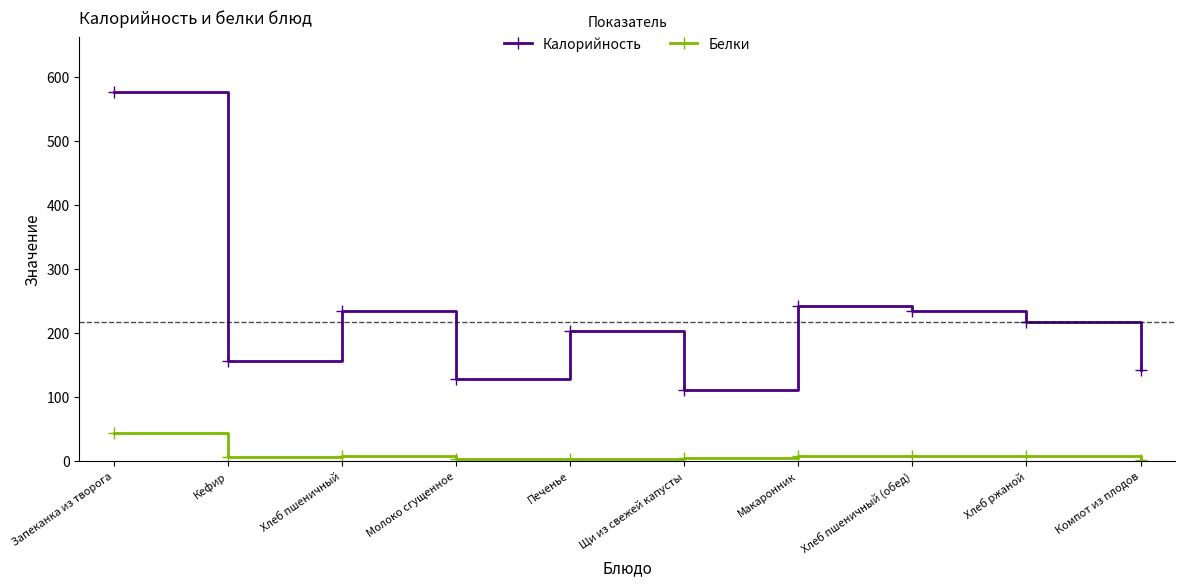

True or false: Калорийность and Белки cross at least once.

False